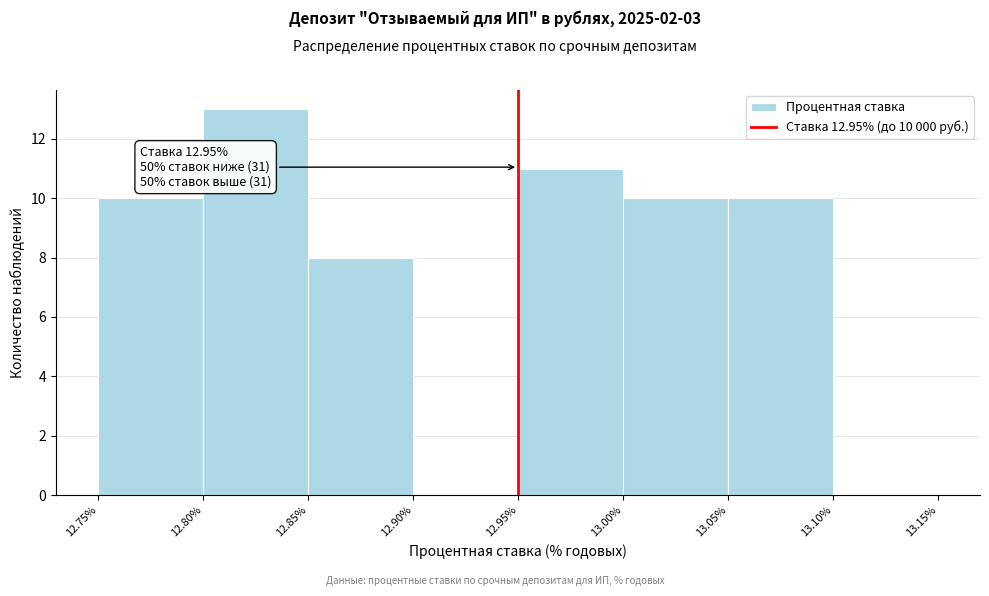

Which range on the x-axis has the tallest bar?

12.80% to 12.85%